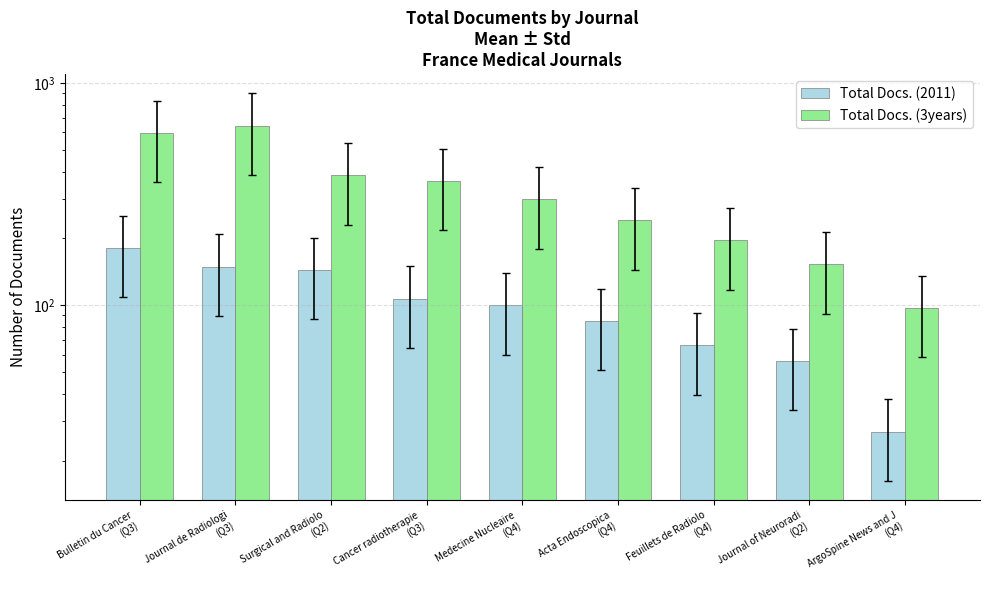

At Bulletin du Cancer
(Q3), list the series in order from smallest to largest.

Total Docs. (2011), Total Docs. (3years)